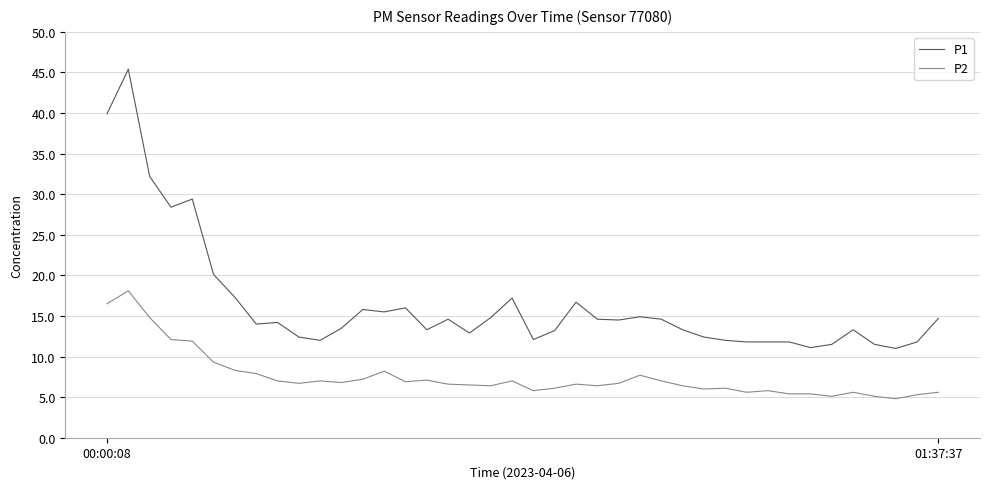

What is the difference between the maximum and minimum values in the P1 series?

34.4